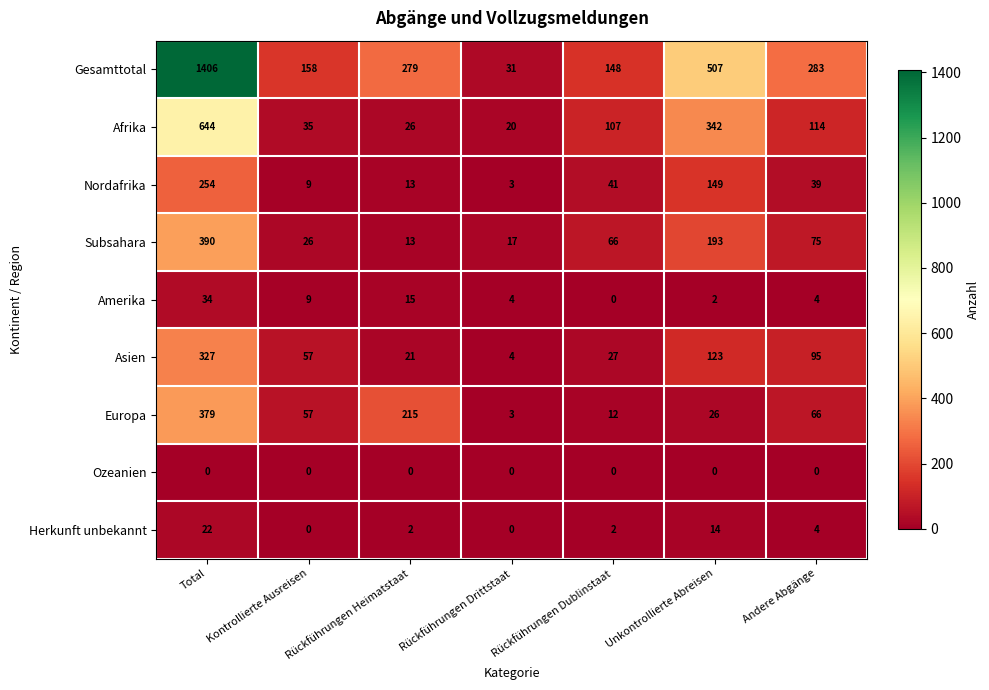

Which series has the largest total across all categories?

Gesamttotal